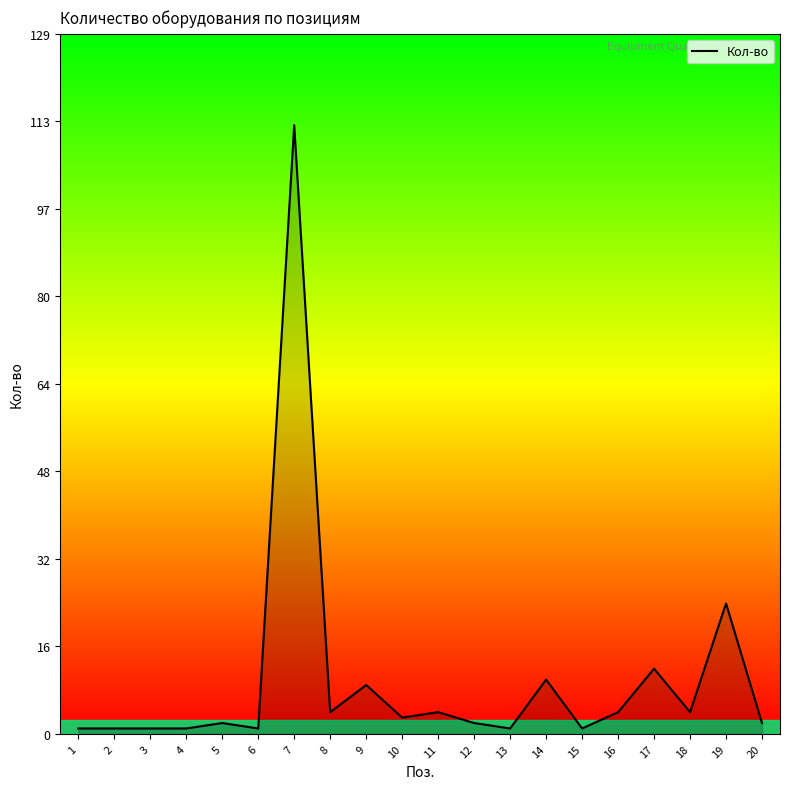

What is the greatest value displayed?

112